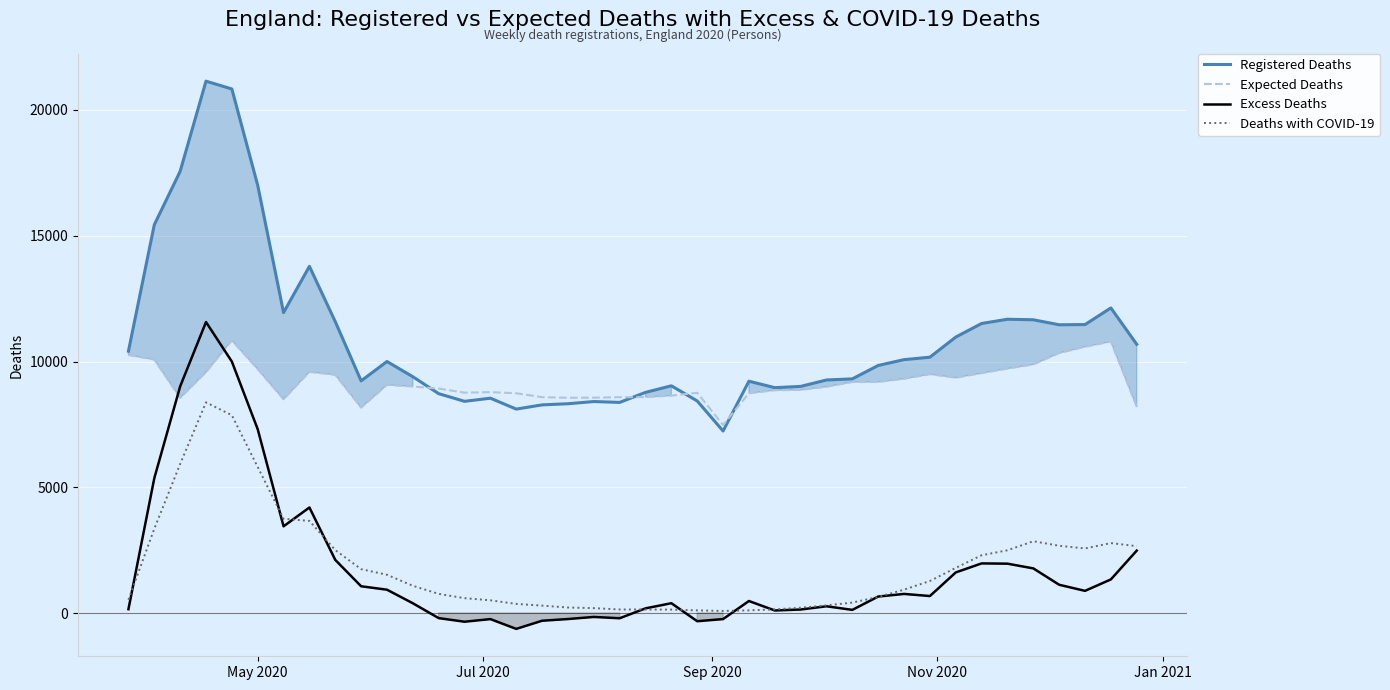

Reading left to right, extract all data points from this chart.

Registered Deaths: 10411	15435	17560	21145	20834	17005	11945	13783	11584	9230	10000	9395	8721	8417	8541	8108	8276	8321	8408	8374	8772	9034	8431	7237	9217	8960	9010	9265	9310	9842	10074	10171	10971	11511	11680	11659	11460	11468	12130	10684
Expected Deaths: 10258	10076	8551	9577	10837	9697	8497	9587	9471	8166	9072	9006	8923	8762	8782	8738	8582	8559	8563	8581	8586	8643	8756	7477	8739	8858	8870	8996	9184	9186	9314	9495	9356	9538	9717	9884	10336	10586	10793	8202
Excess Deaths: 153	5359	9009	11568	9997	7308	3448	4196	2113	1064	928	389	-202	-345	-241	-630	-306	-238	-155	-207	186	391	-325	-240	478	102	140	269	126	656	760	676	1615	1973	1963	1775	1124	882	1337	2482
Deaths with COVID-19: 527	3352	5926	8375	7864	5805	3748	3663	2502	1745	1521	1084	762	591	507	363	295	220	195	142	140	137	106	83	107	146	211	303	416	638	930	1274	1796	2298	2495	2855	2674	2568	2781	2659